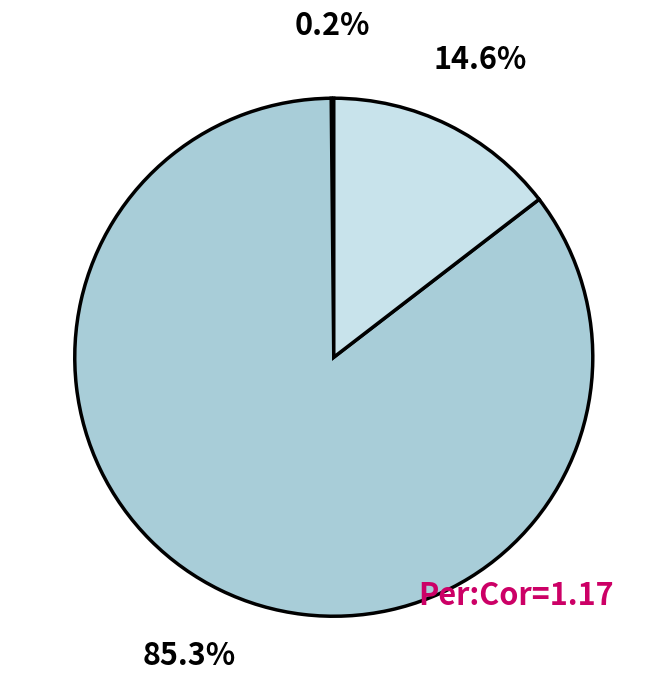

Is there a majority slice in this chart?

Yes